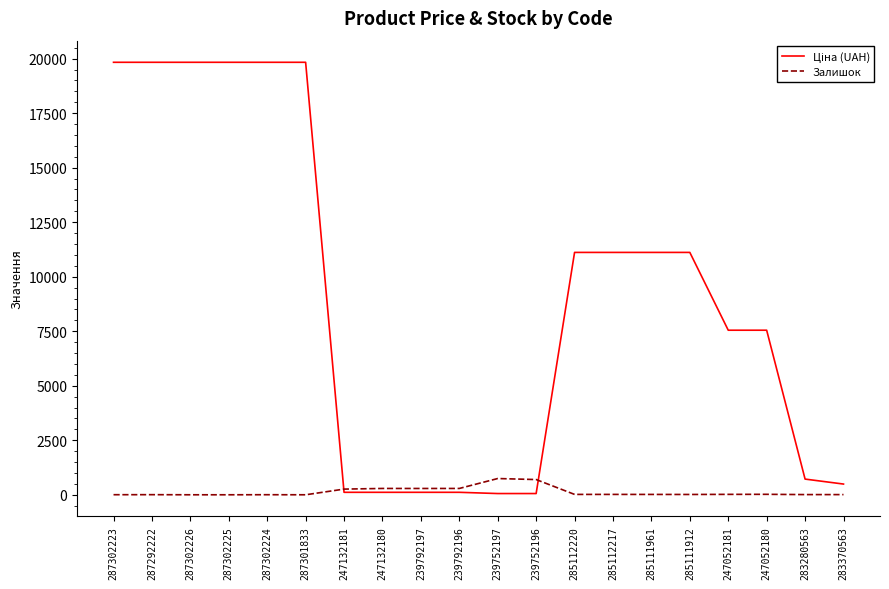

What is the greatest value displayed?

19831.1